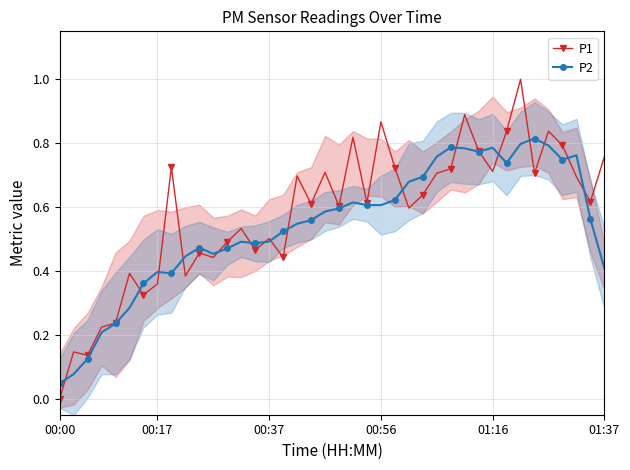

What is the difference between the second highest and second lowest values in the P2 series?

0.7